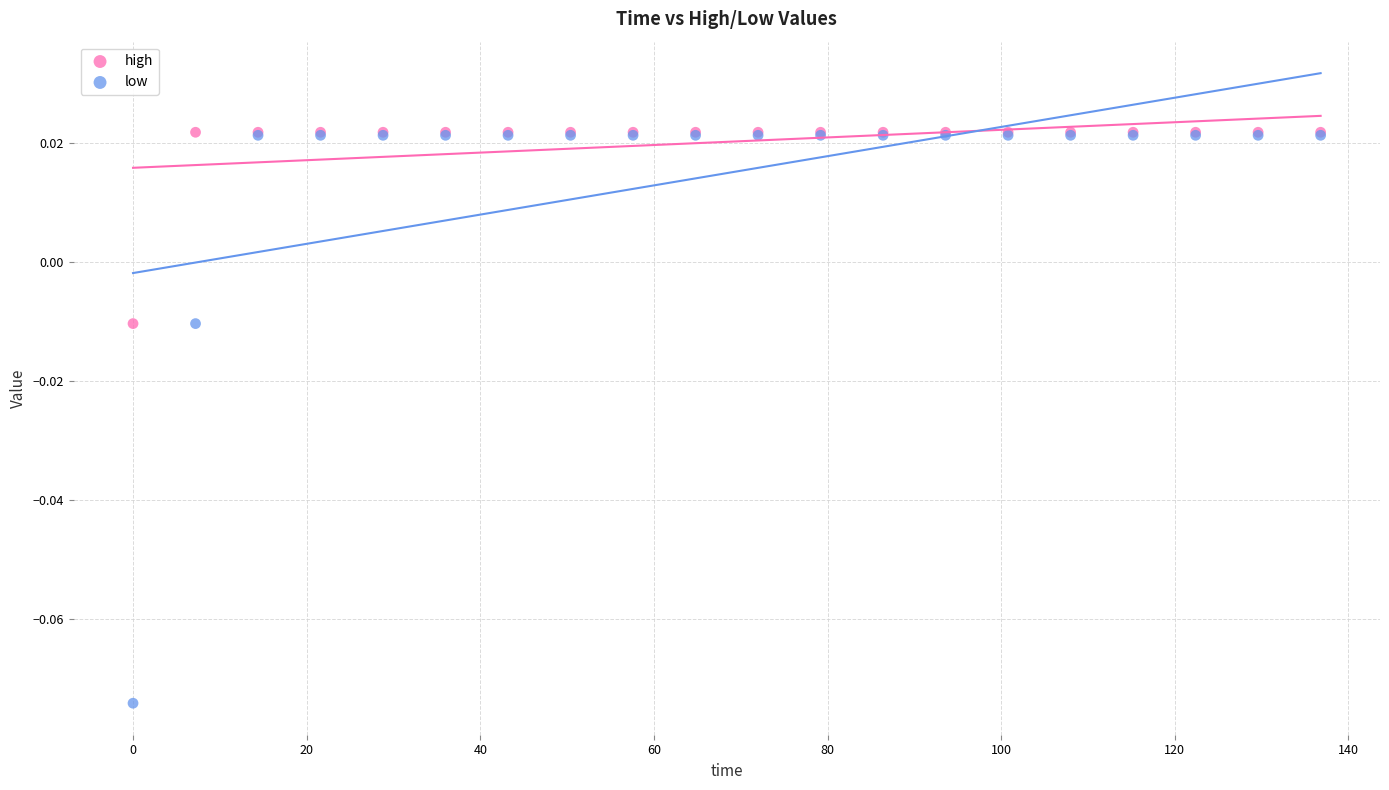

What are all the series names shown in the legend?

high, low